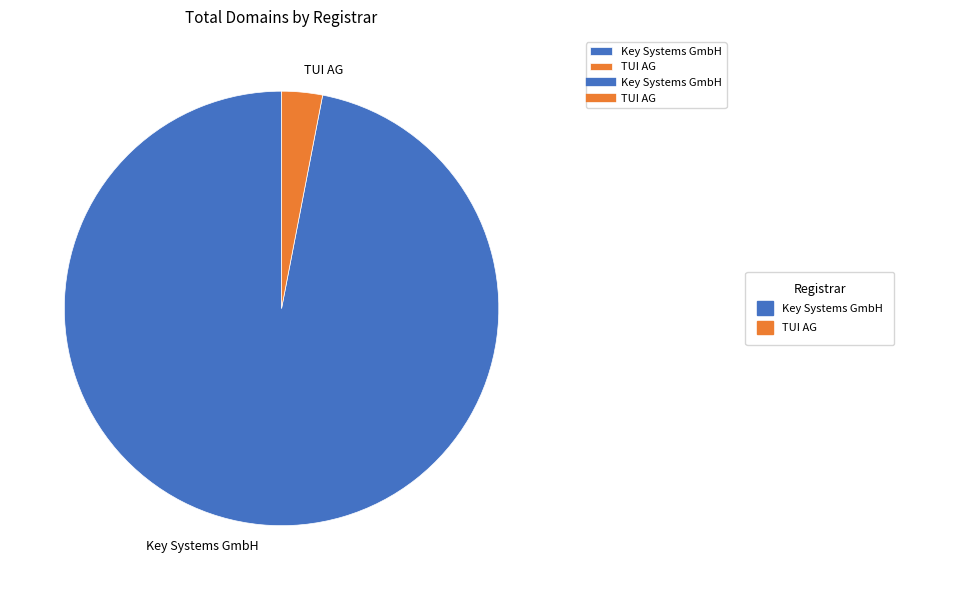

Is Key Systems GmbH the majority of the pie?

Yes